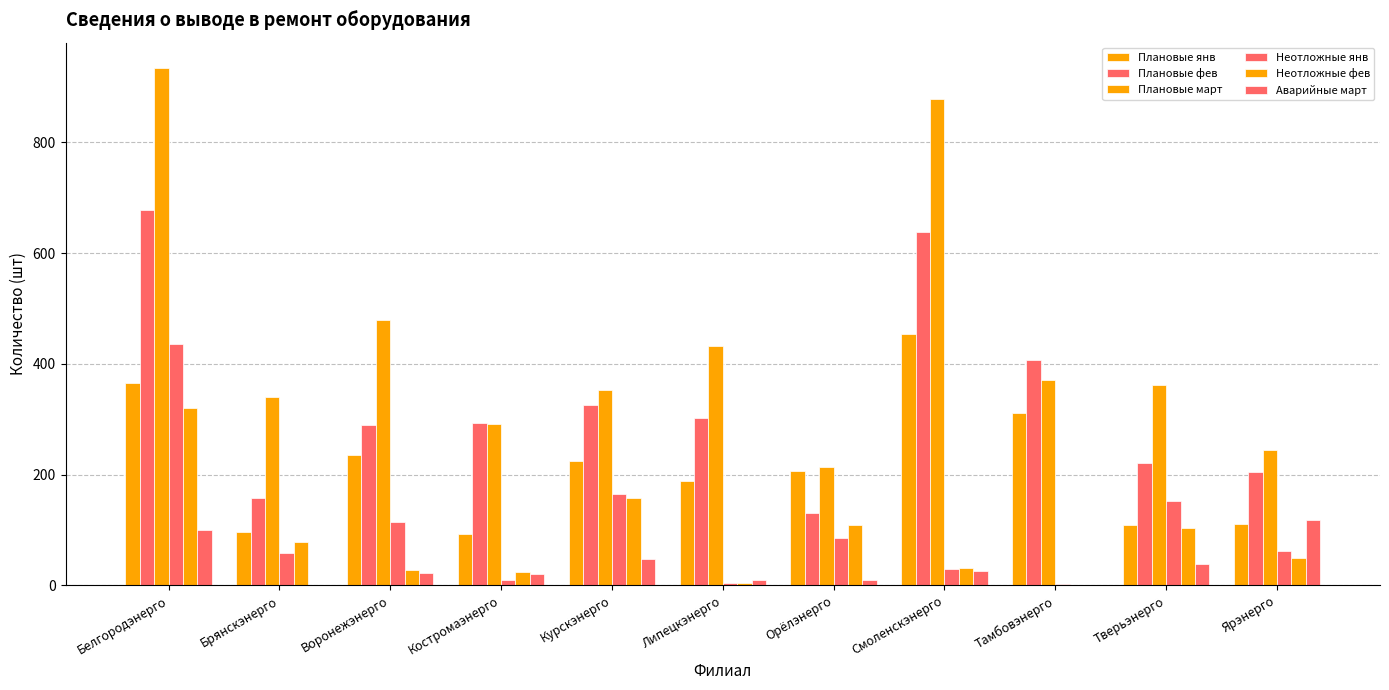

Where is Неотложные янв nearest to the value 218?

Курскэнерго